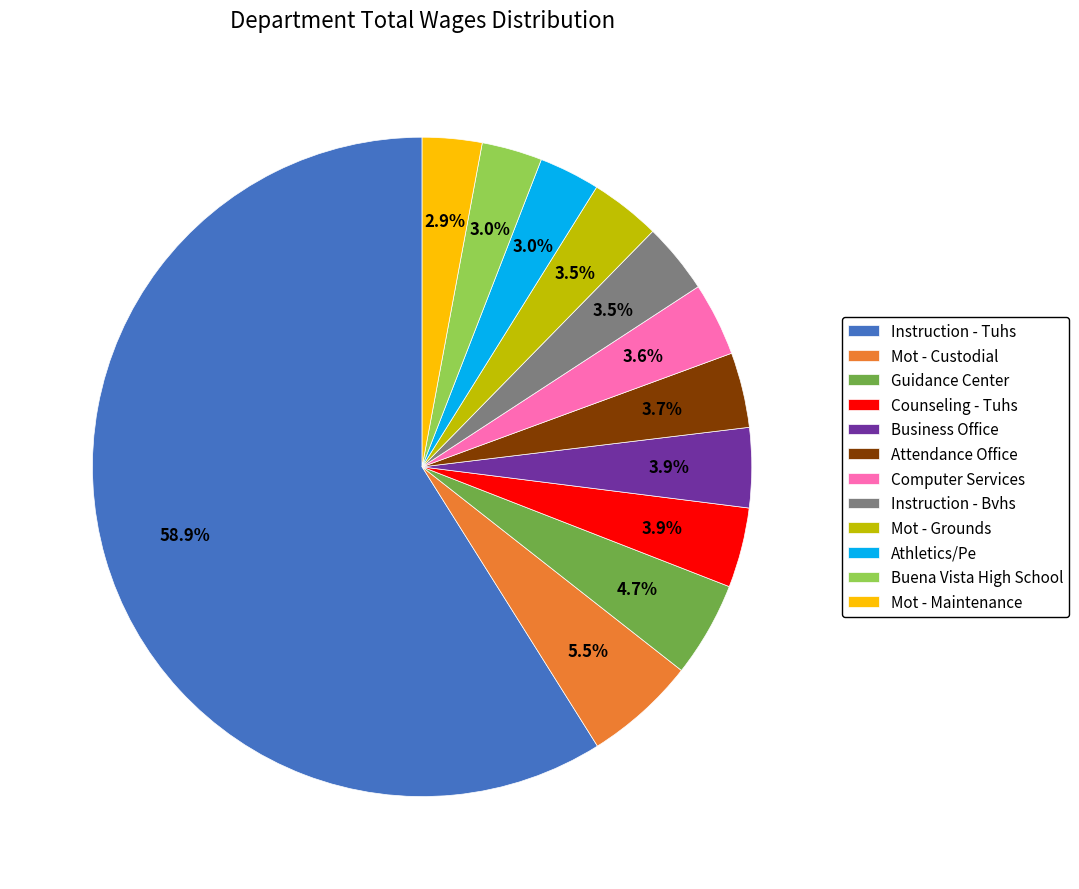

Which category has the biggest portion of the pie?

Instruction - Tuhs